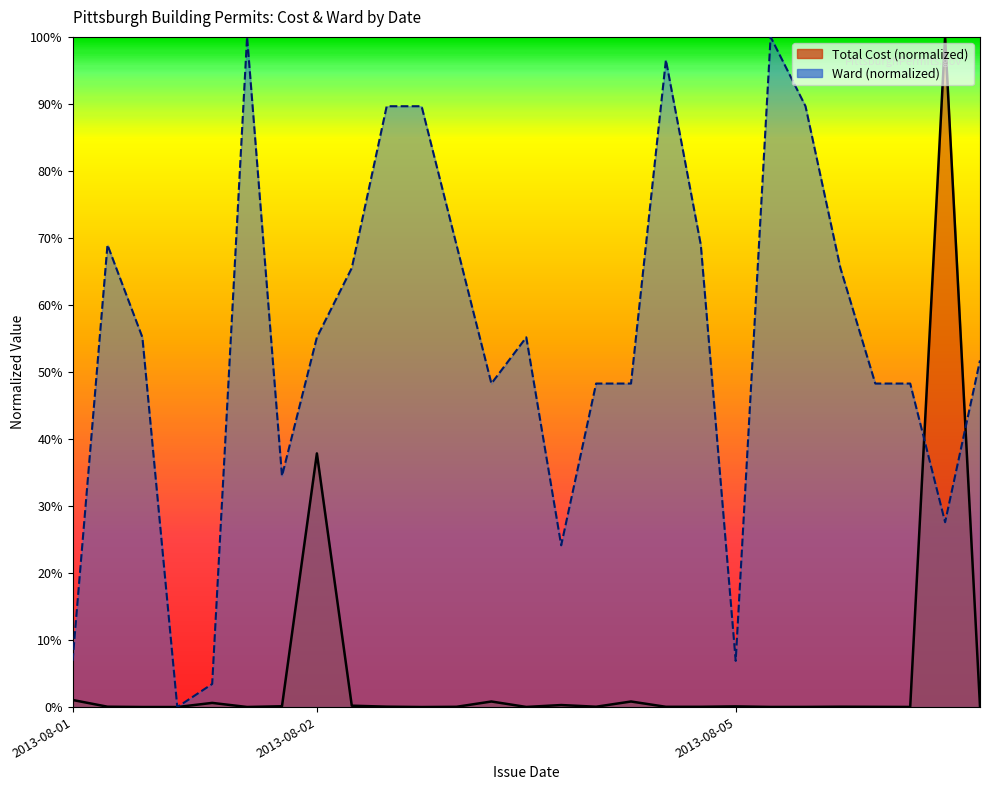

Where is the first local minimum for Ward?

2013-08-01